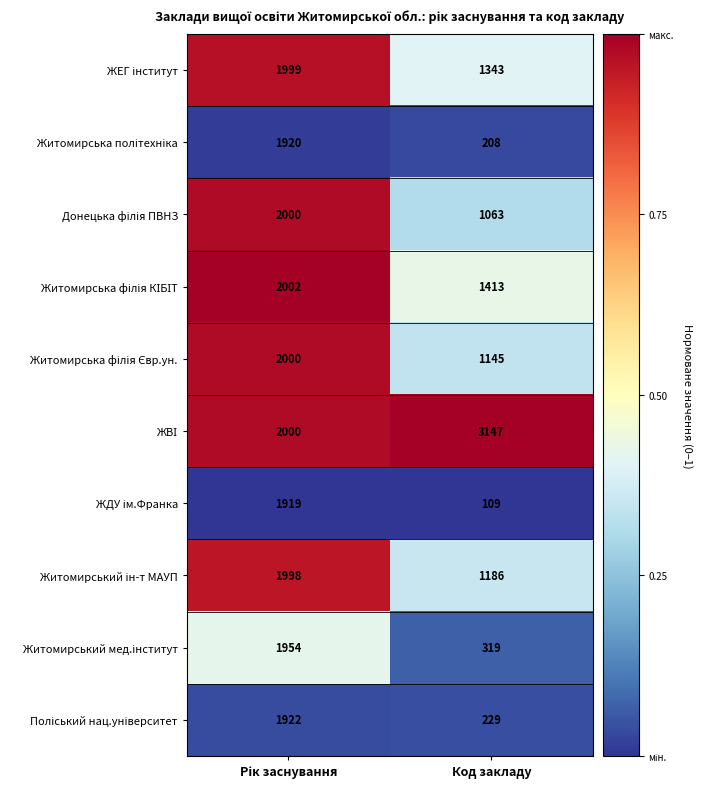

Which category has the highest value across all series?

Код закладу